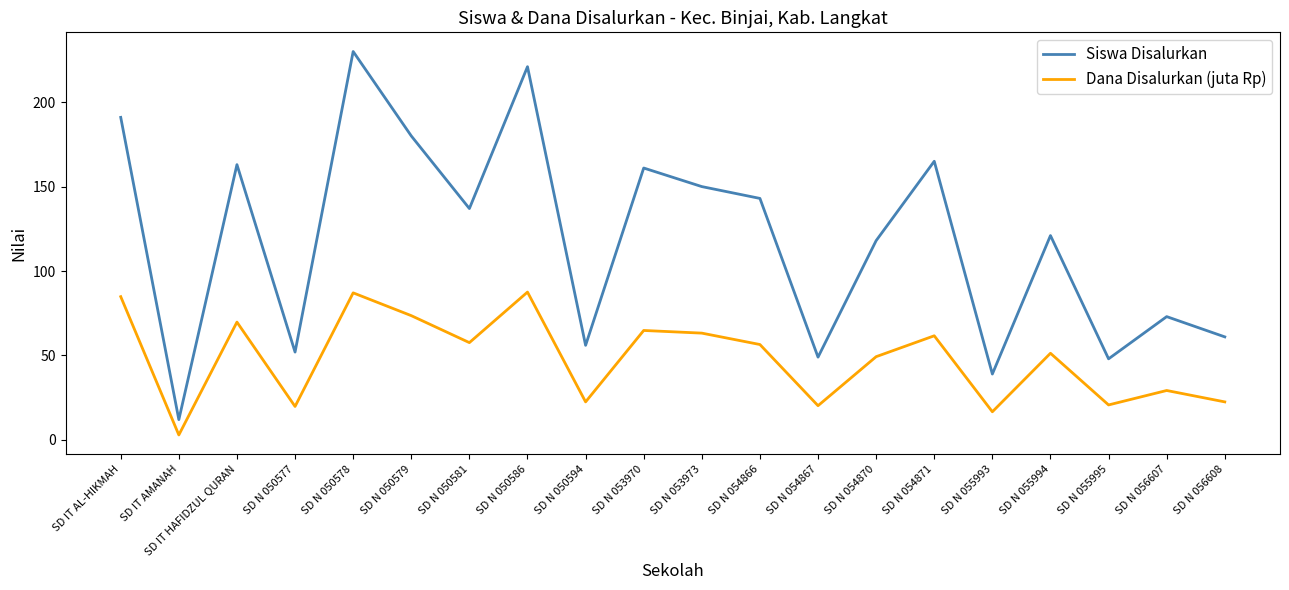

What is the maximum value shown in the chart?

230.0